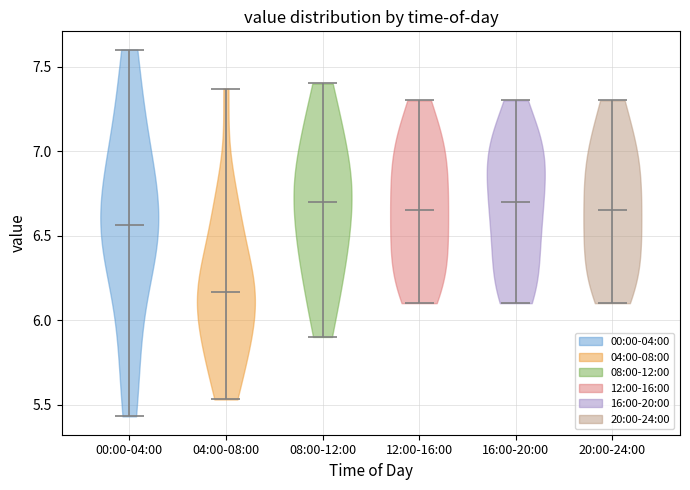

Which violin has the lowest median line?

04:00-08:00